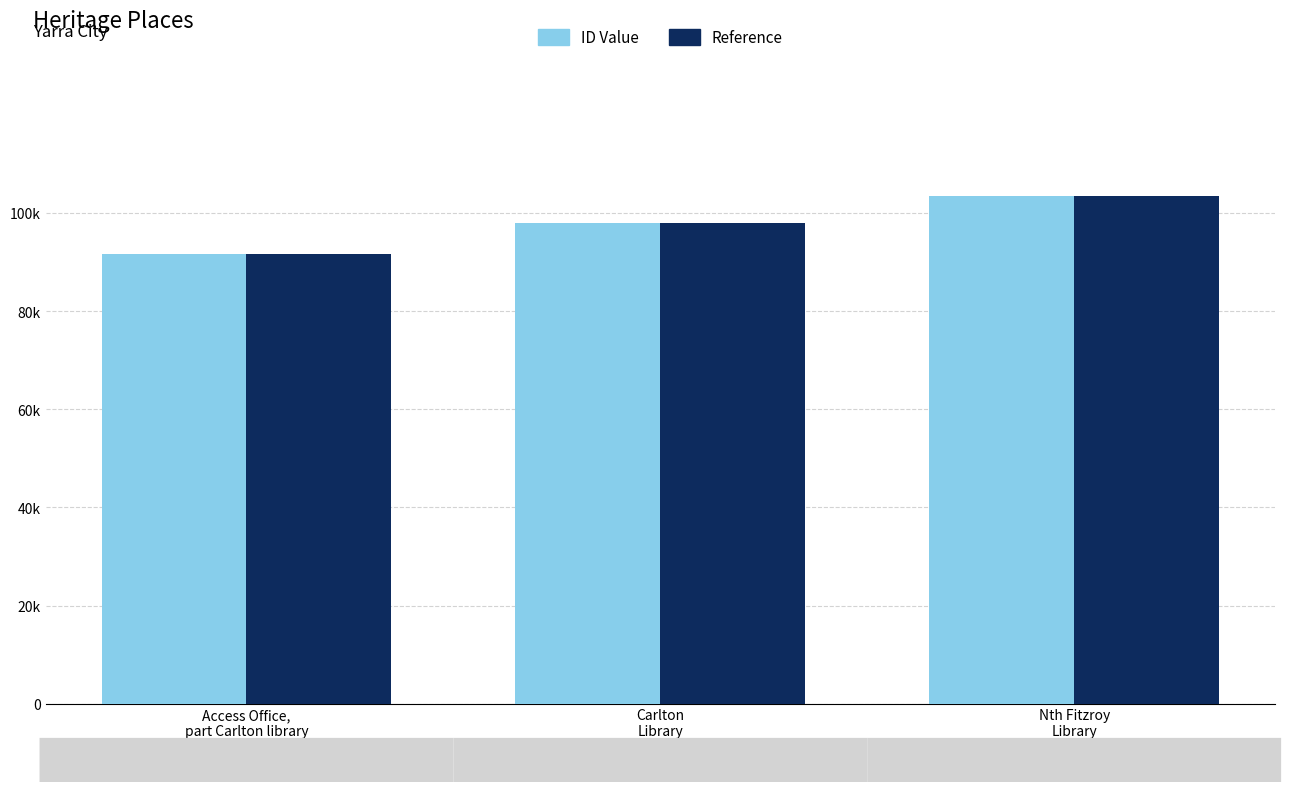

True or false: Reference has a value of 38315 at Carlton
Library.

False